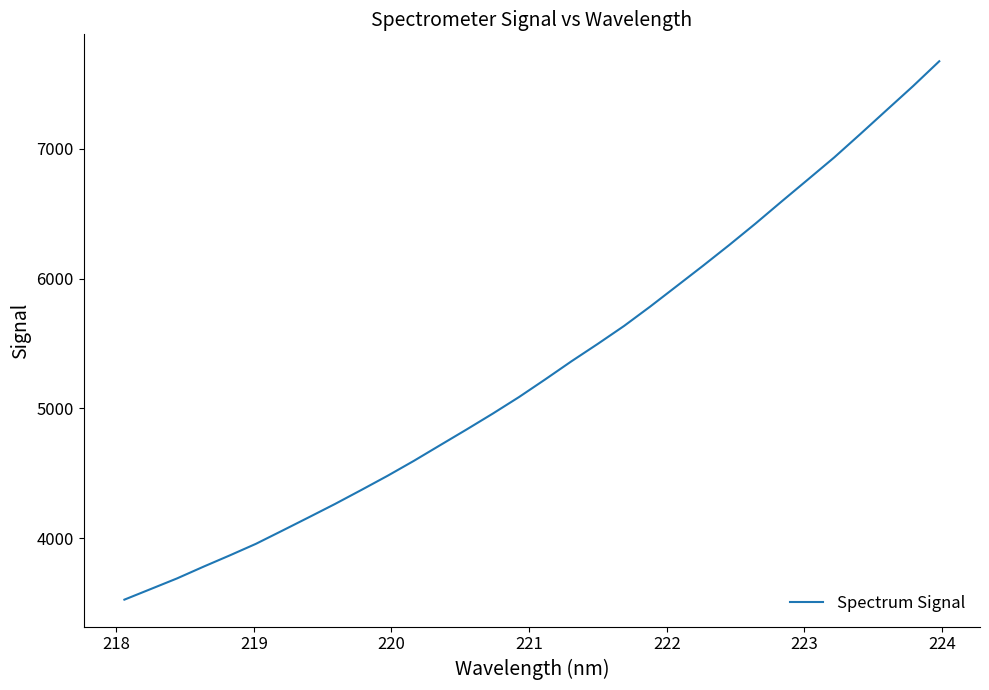

What is the maximum value shown in the chart?

7676.0